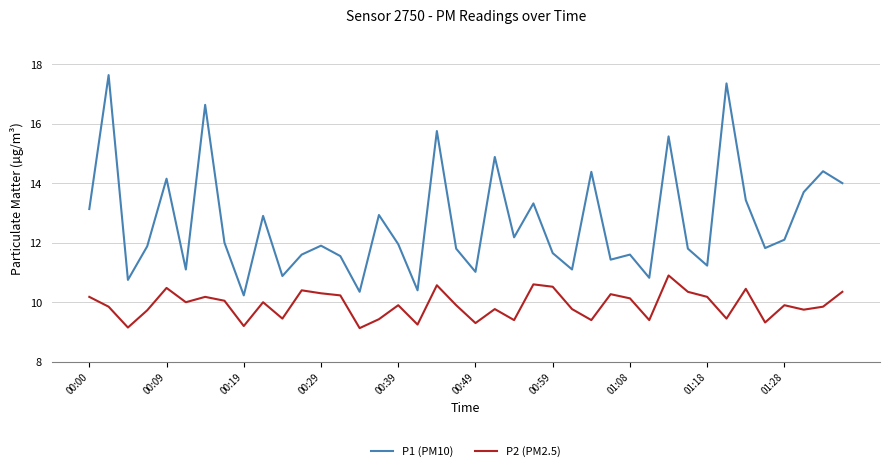

True or false: P1 (PM10) and P2 (PM2.5) cross at least once.

False